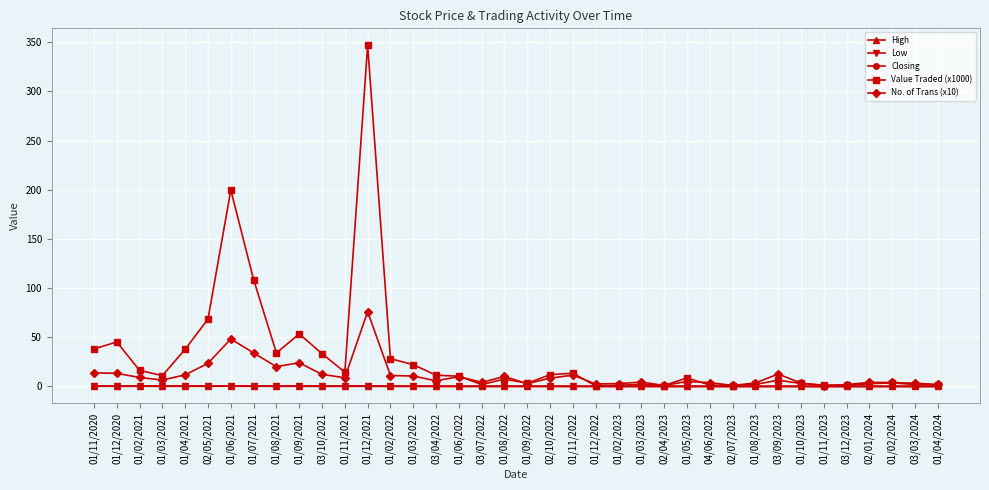

What is the label of the 22nd point from the right?

01/06/2022